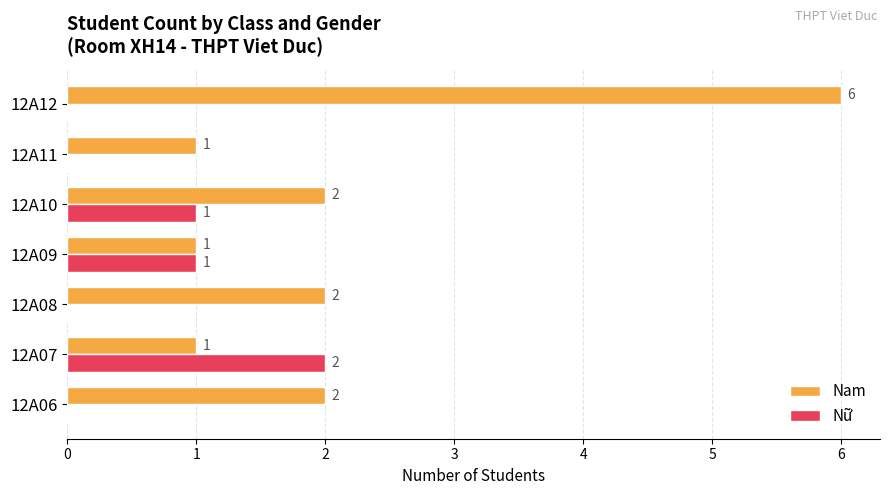

Is it true that Nữ equals 0 at 12A06?

True